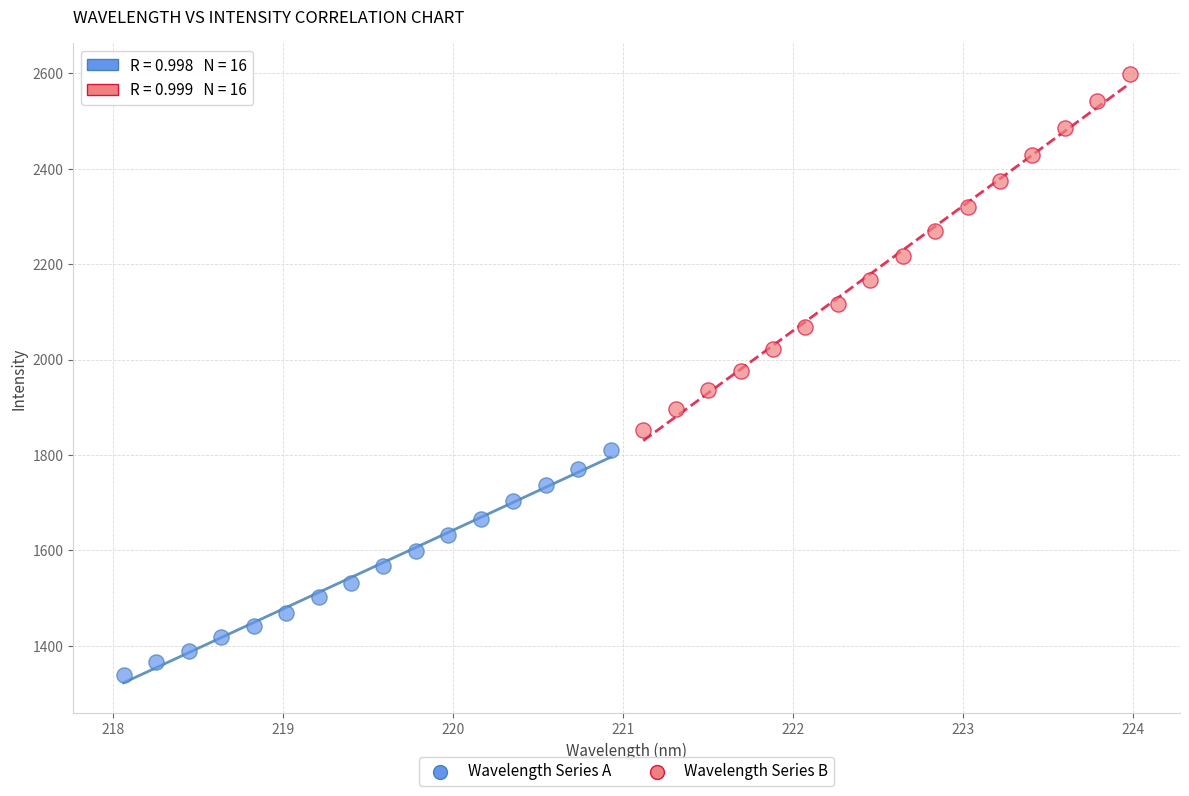

Which series contains the lowest Y value?

Wavelength Series A